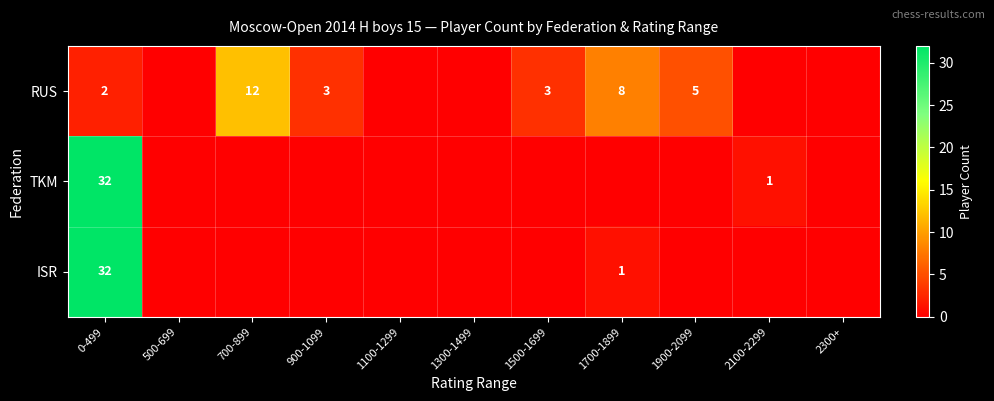

True or false: RUS has a value of 8 at 1900-2099.

False